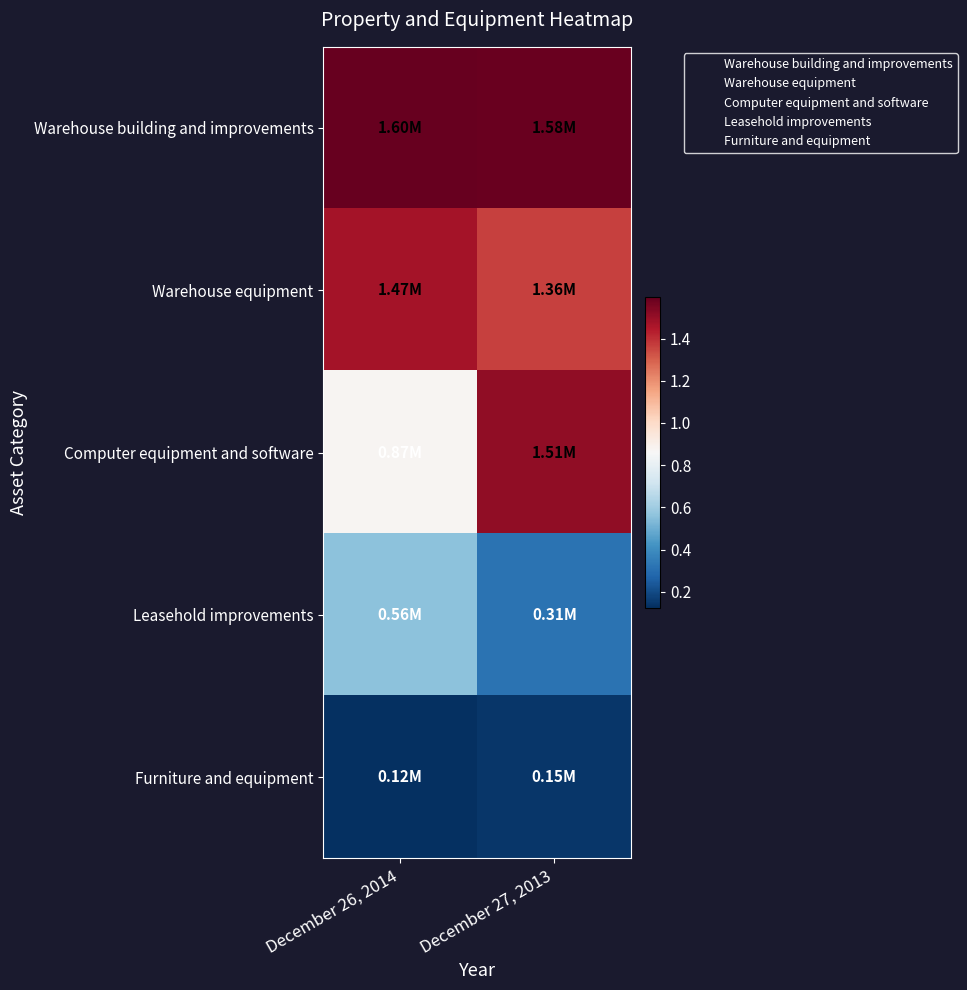

How many categories are shown in the chart?

2